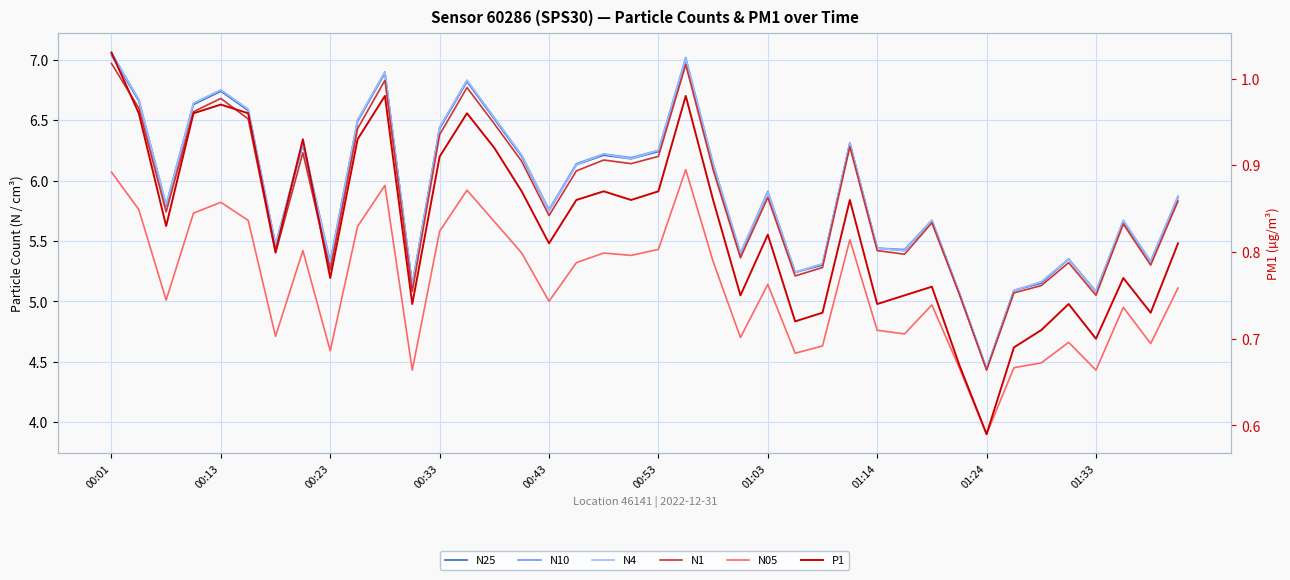

What is the highest value of the N10 series?

7.1